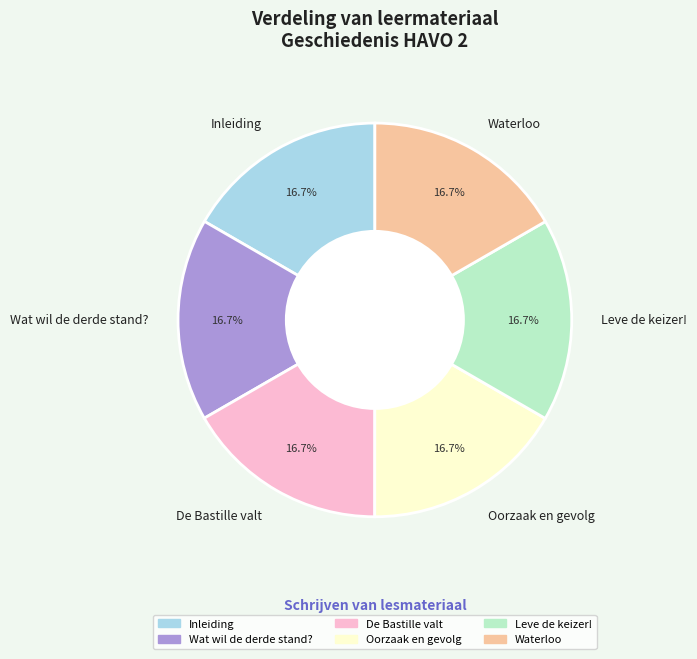

How many segments does this pie chart have?

6